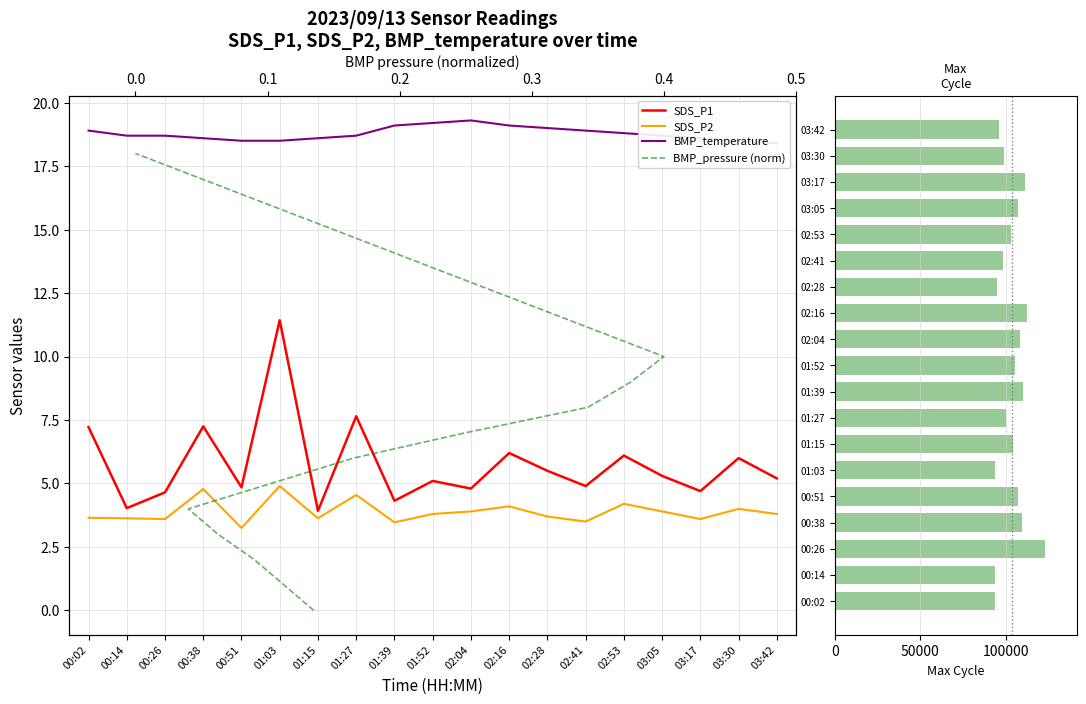

Where is BMP_temperature nearest to the value 18?

03:42